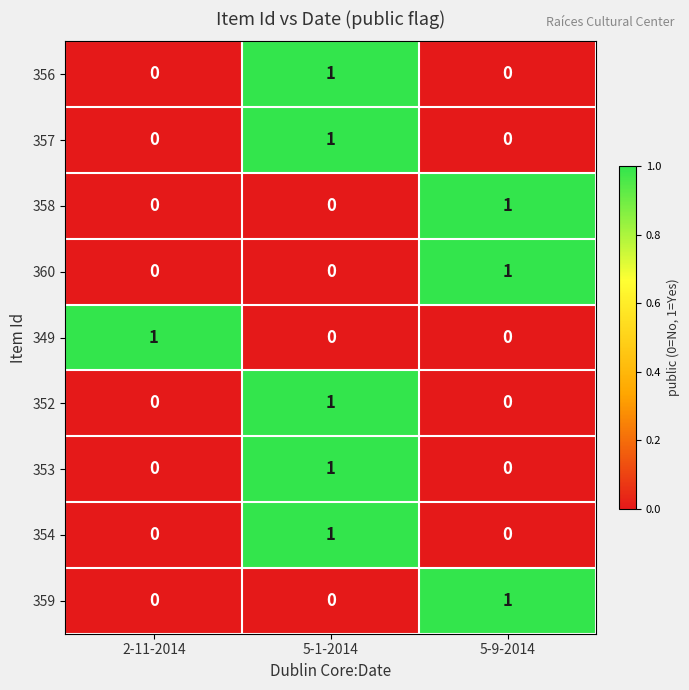

At how many categories does at least one series exceed 0?

3